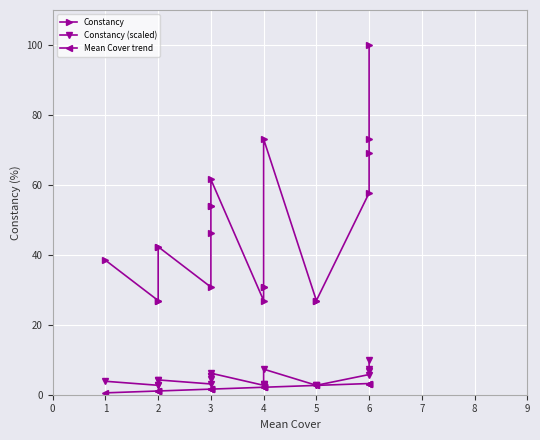

True or false: Constancy (scaled) and Mean Cover trend cross at least once.

False